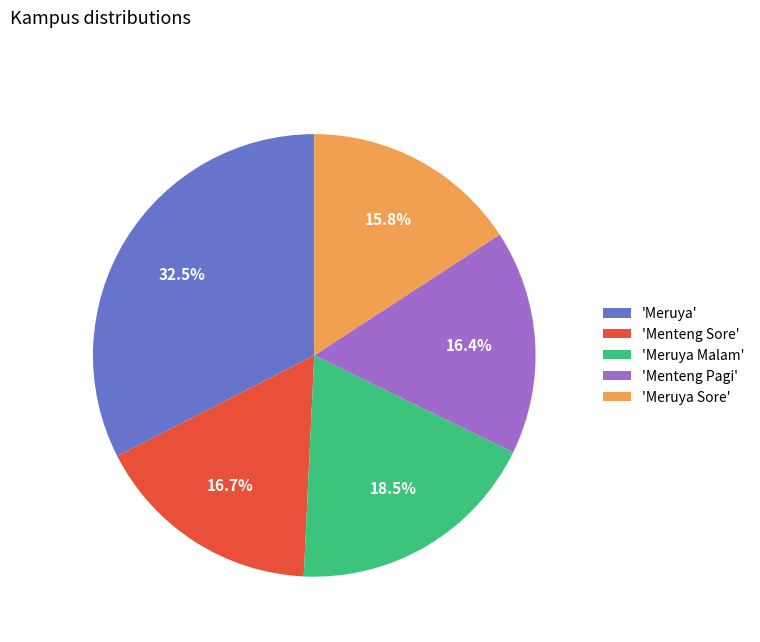

How many slices are in this pie chart?

5